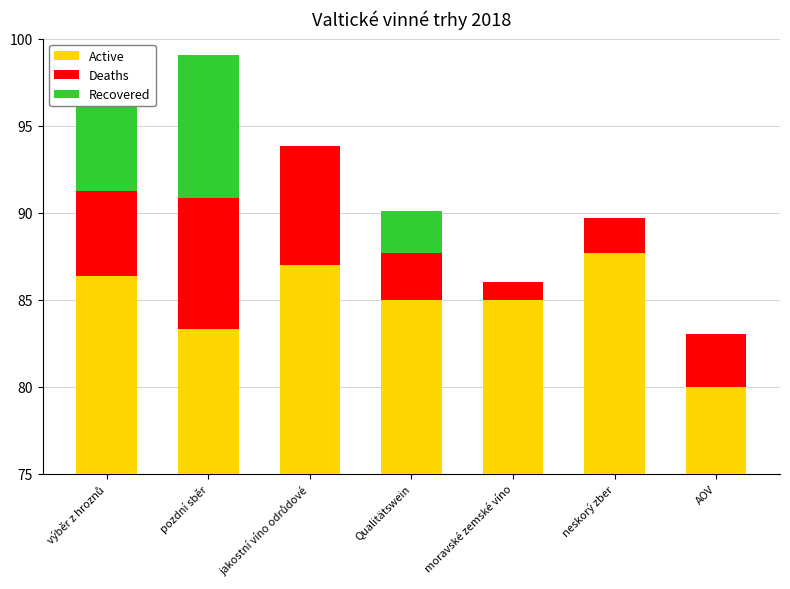

Is the value of Recovered at neskorý zber greater than the value of Active at pozdní sběr?

No